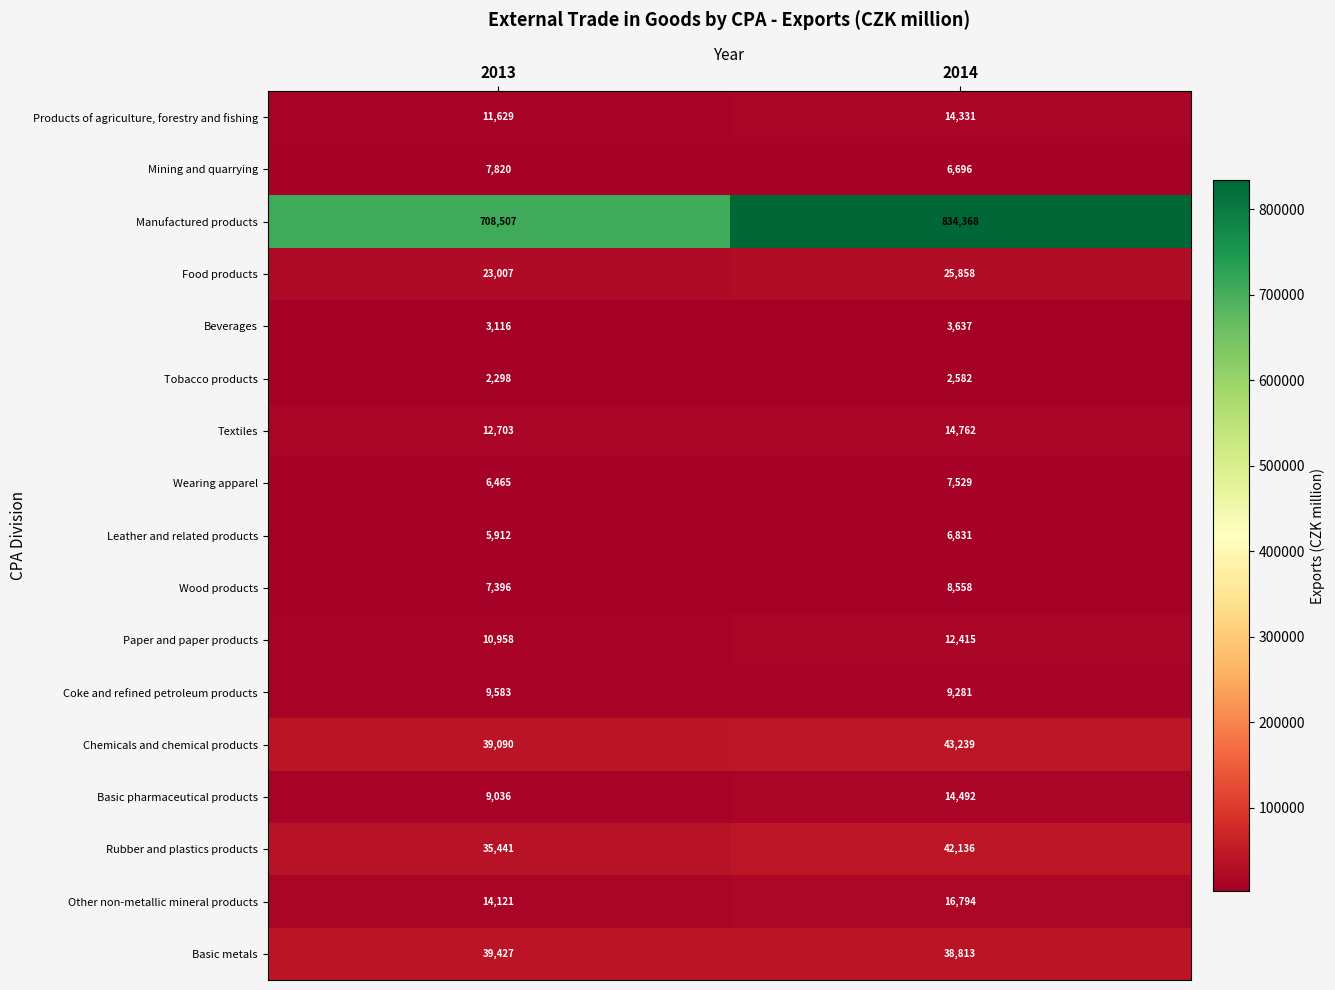

Which series has the largest total across all categories?

Manufactured products